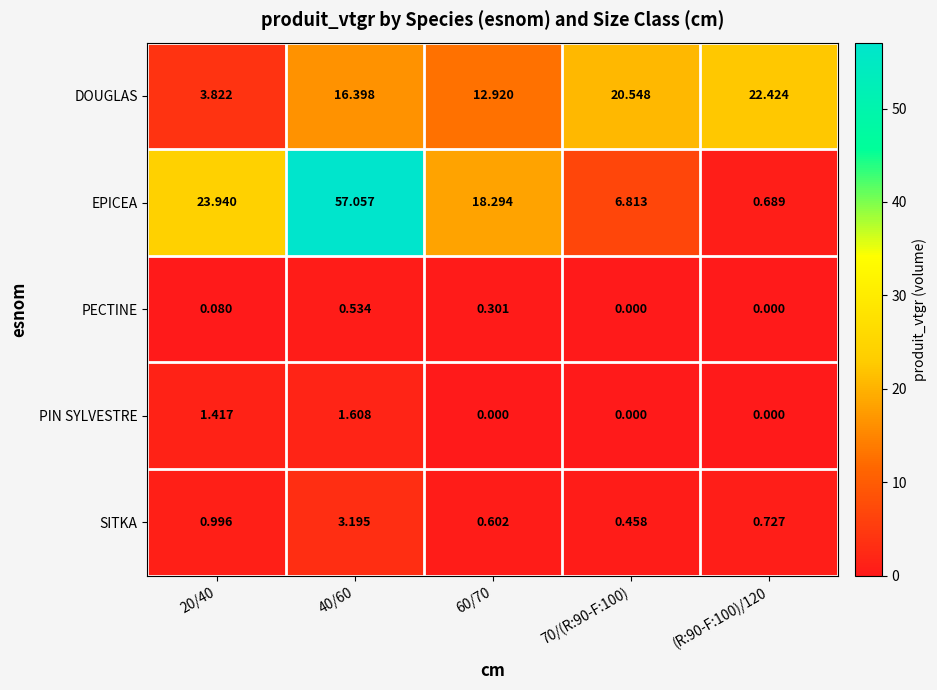

Is the value of PECTINE at 40/60 greater than the value of PIN SYLVESTRE at 20/40?

No